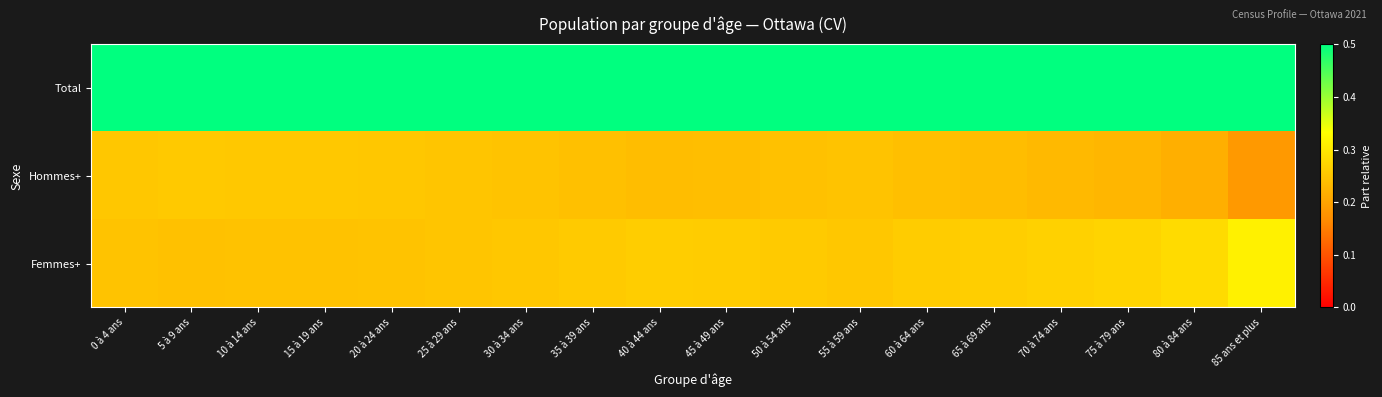

At which category is the sum across all series the highest?

0 à 4 ans